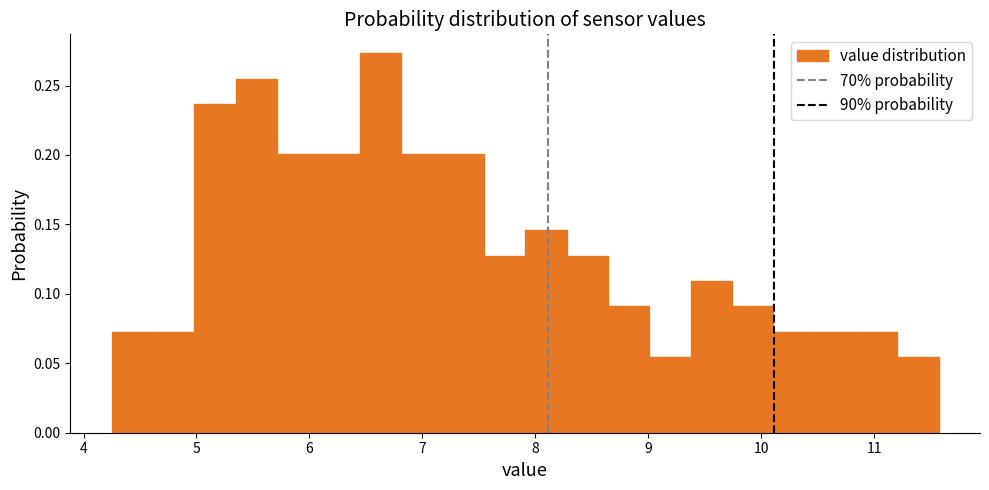

Around what value on the x-axis is the tallest bar? Give the approximate position of its centre, as read against the axis.

6.6